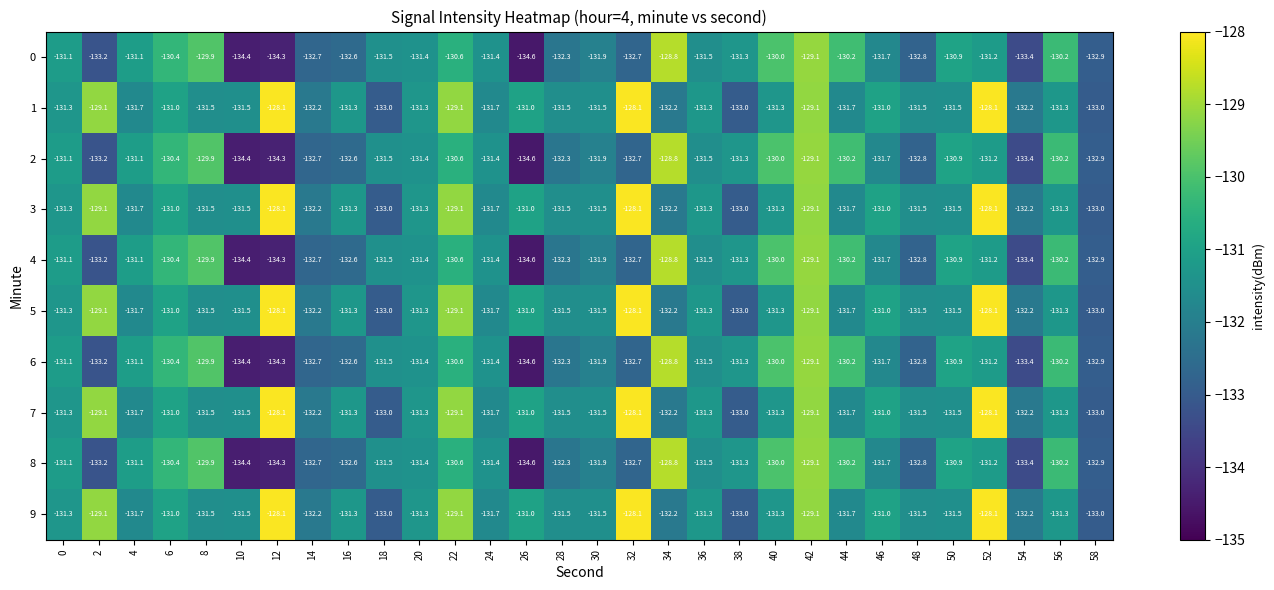

Which category has the lowest value across all series?

26